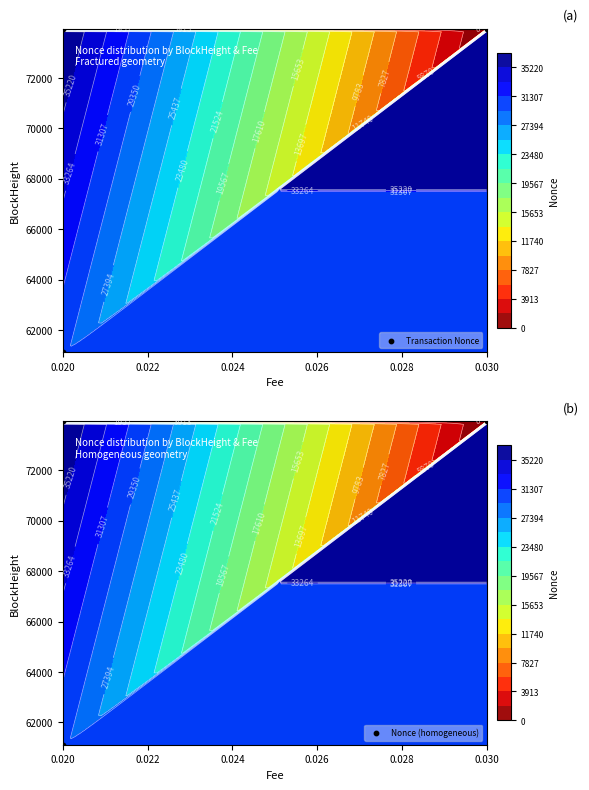

How many values in the Nonce (homogeneous) series exceed 73934?

1